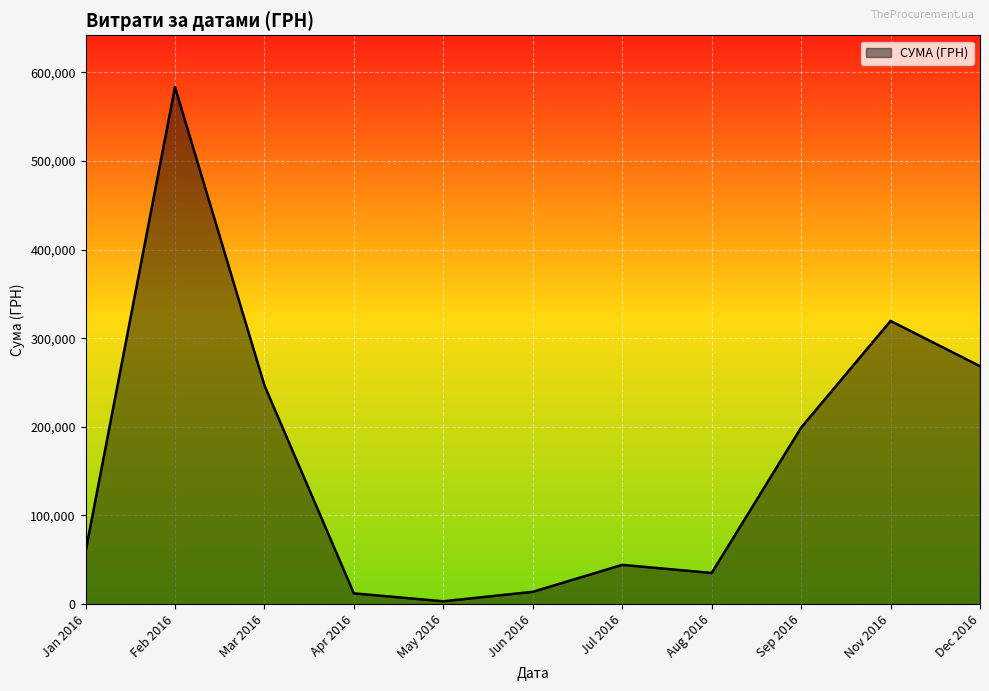

Between Jul 2016 and Mar 2016, which is larger?

Mar 2016